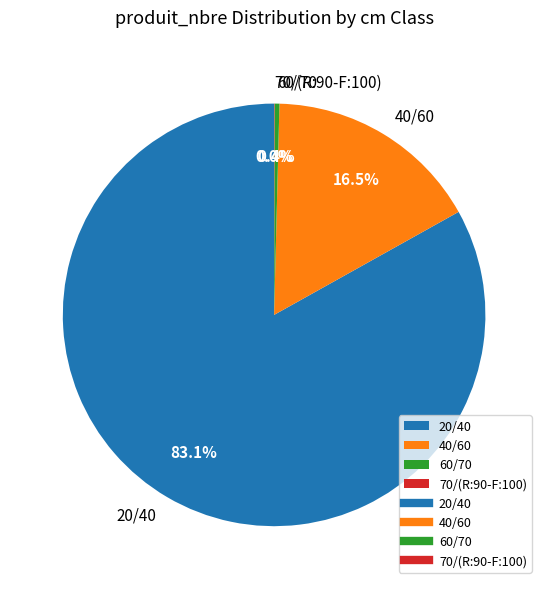

Which category has the biggest portion of the pie?

20/40